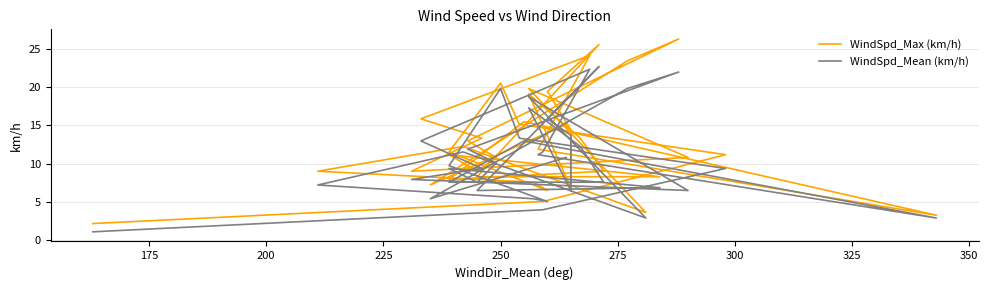

What is the average value of the WindSpd_Mean (km/h) series?

10.8